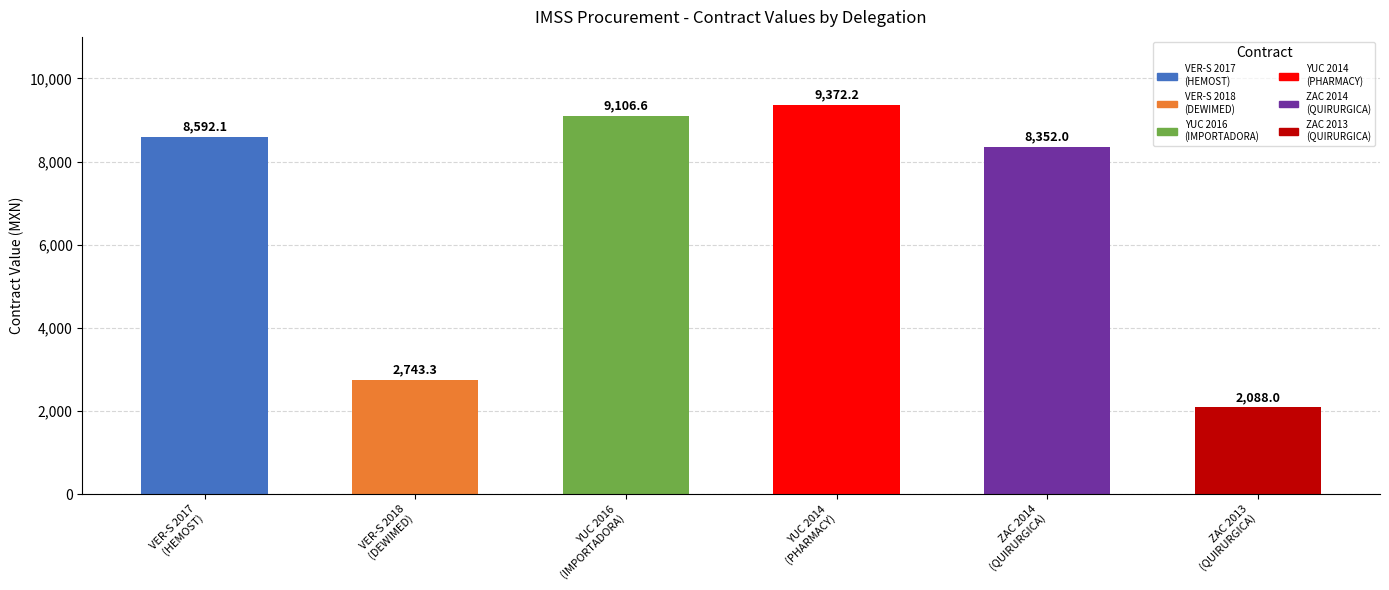

What is the greatest value displayed?

9372.2